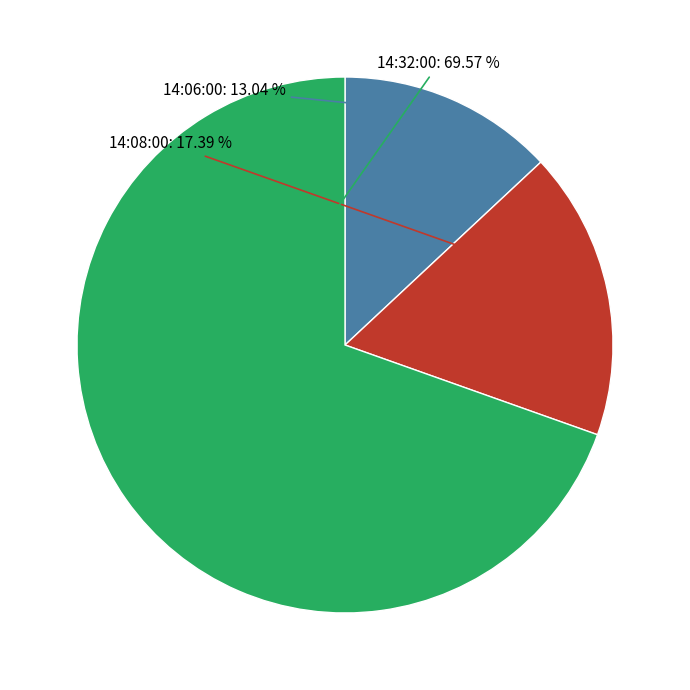

To the nearest percent, what percentage of the pie is 14:06:00?

13%